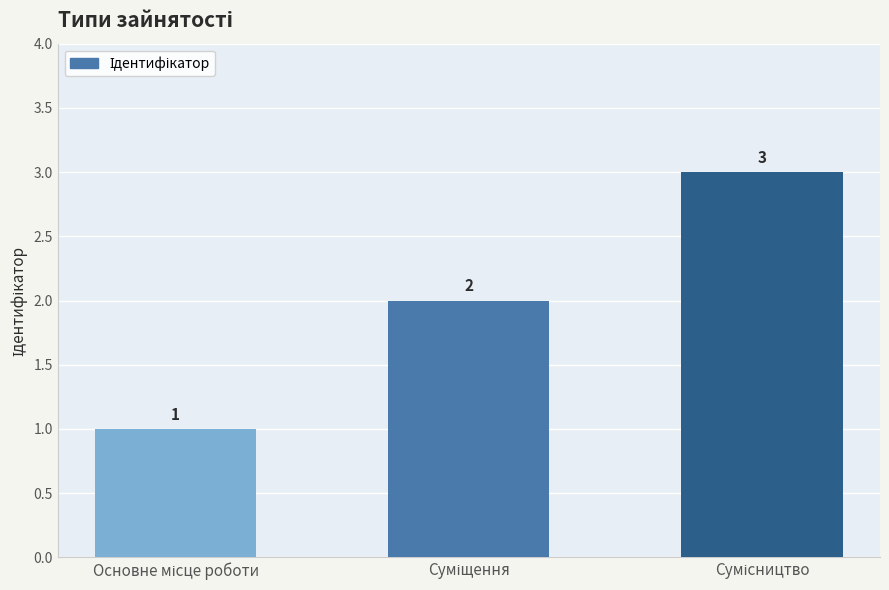

What is the smallest value displayed?

1